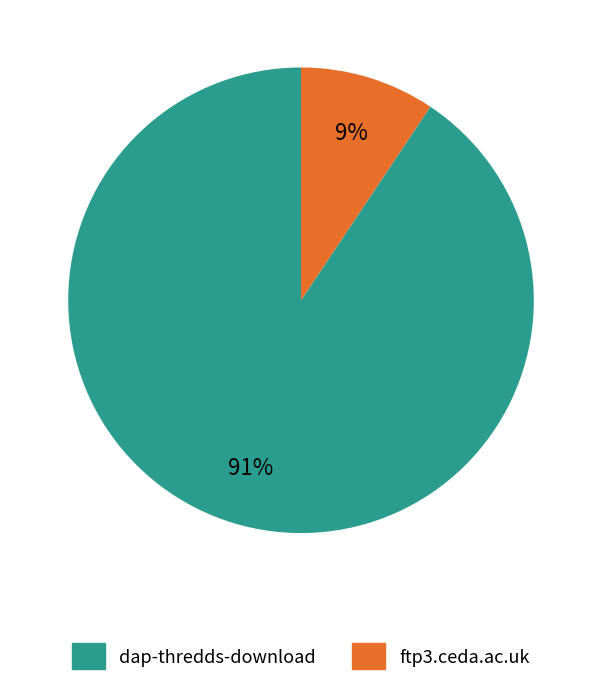

Do dap-thredds-download and ftp3.ceda.ac.uk together represent more than half of the pie?

Yes